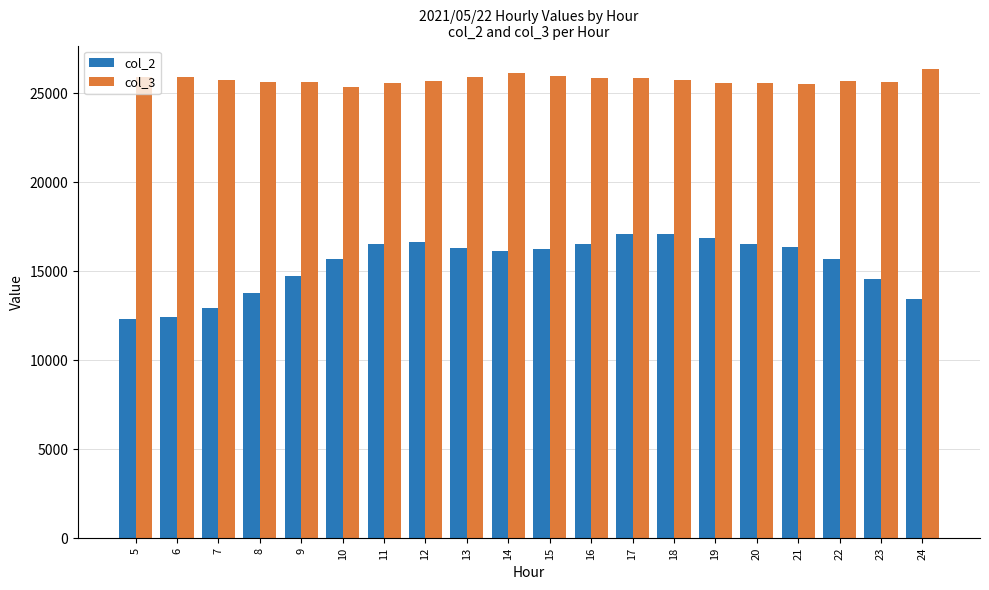

Which series has the largest total across all categories?

col_3